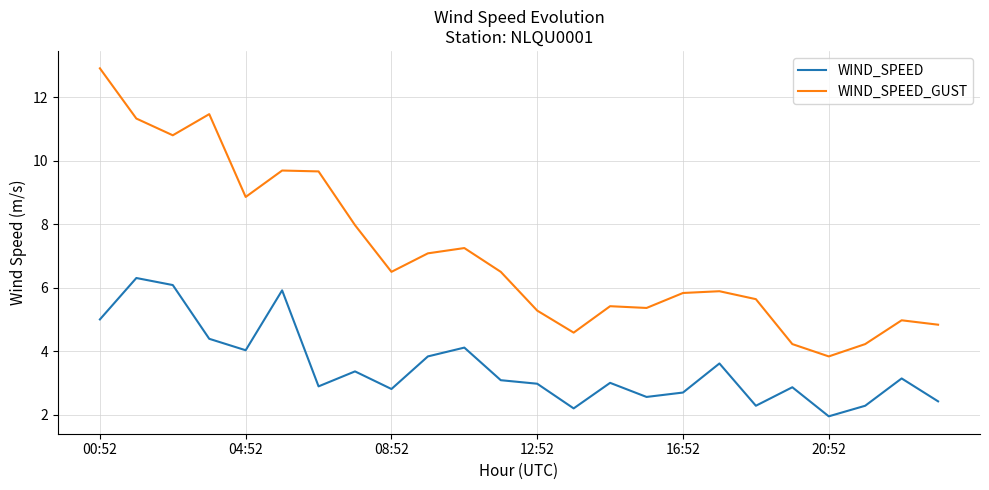

What is the sum of all WIND_SPEED_GUST values?

170.1